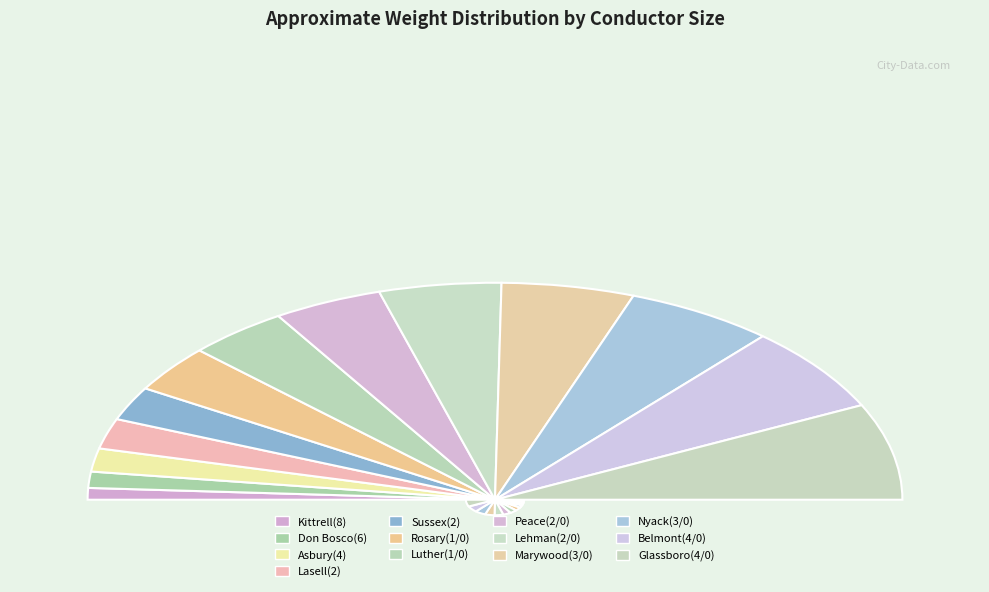

What is the ratio of the value at Rosary(1/0) to the value at Asbury(4)?

2.0